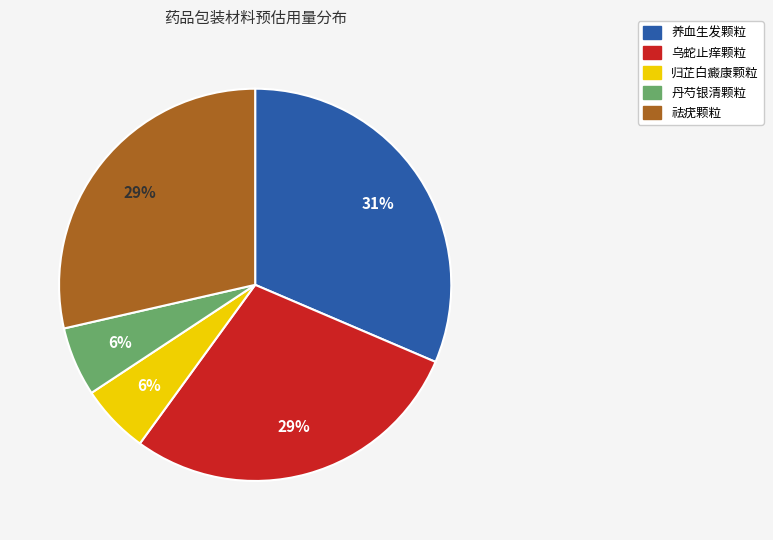

Is there any slice that represents more than half of the pie?

No